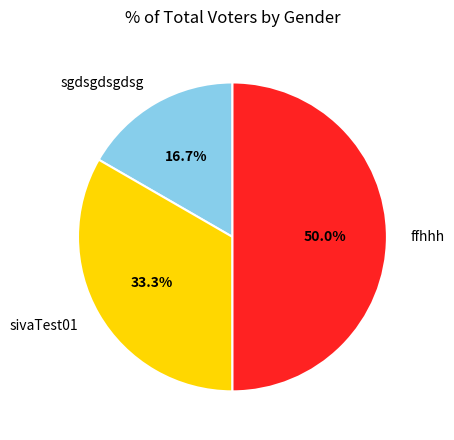

Approximately how many times larger is the value at sivaTest01 compared to ffhhh?

0.7